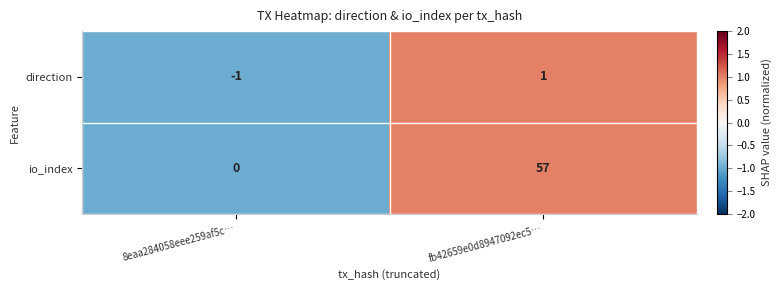

At which category is the sum across all series the highest?

fb42659e0d8947092ec5…